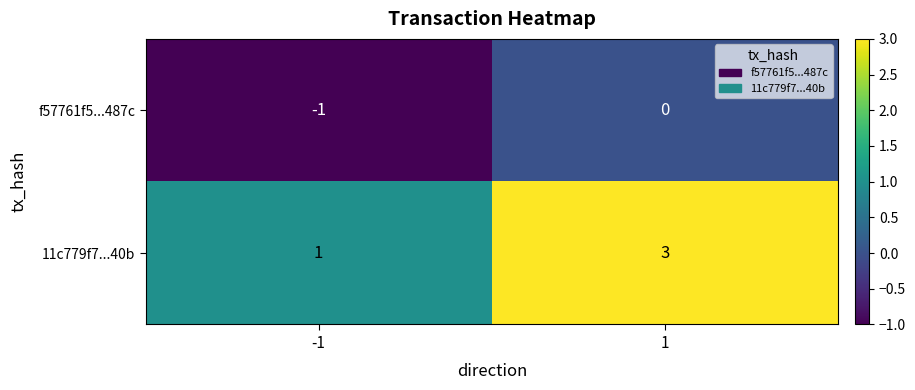

What is the sum of all 11c779f7...40b values?

4